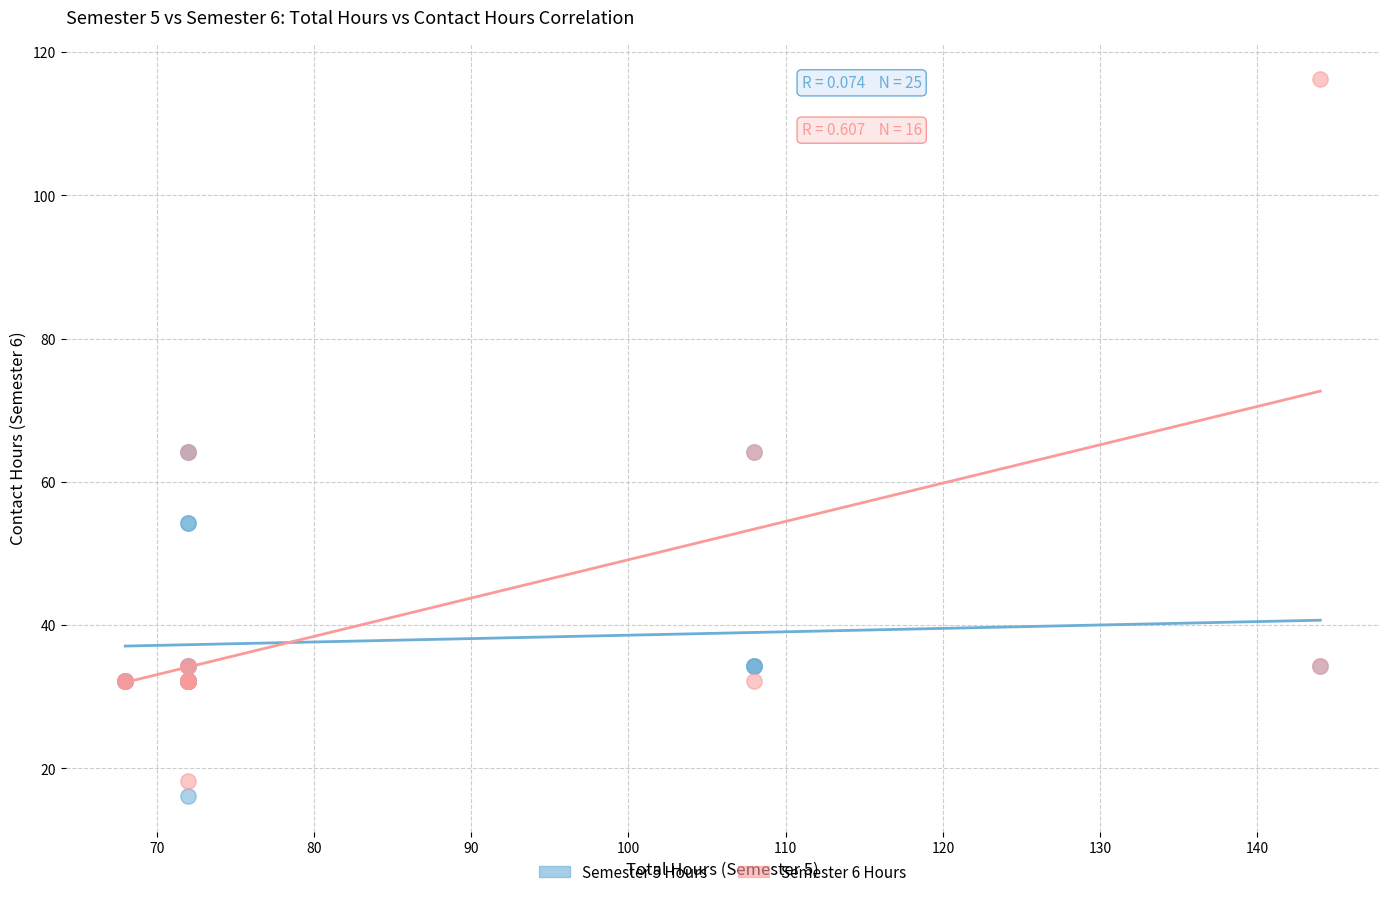

Which series has the largest Y range (max minus min)?

Semester 6 Hours